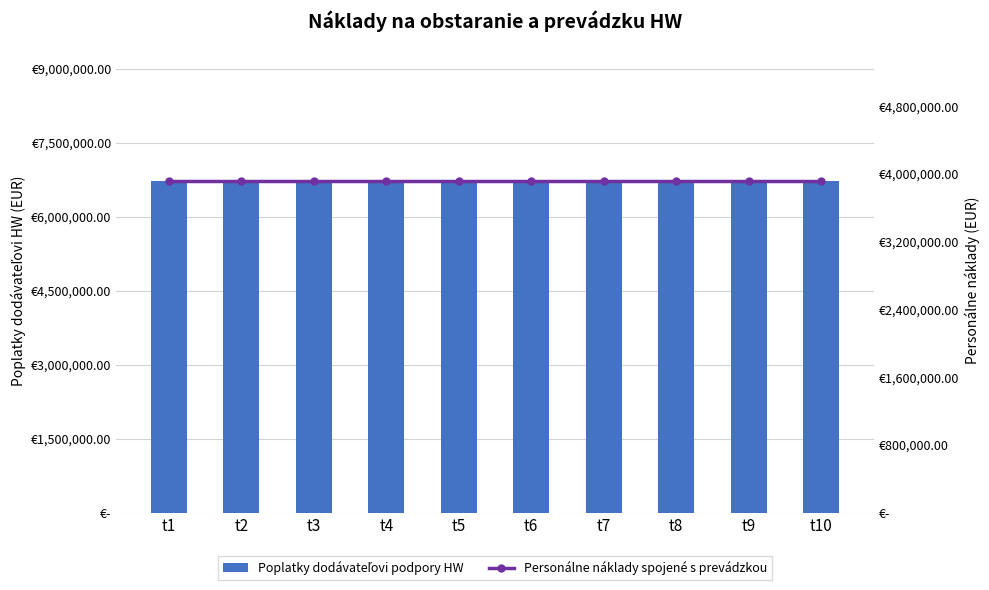

What is the greatest value displayed?

6720434.8